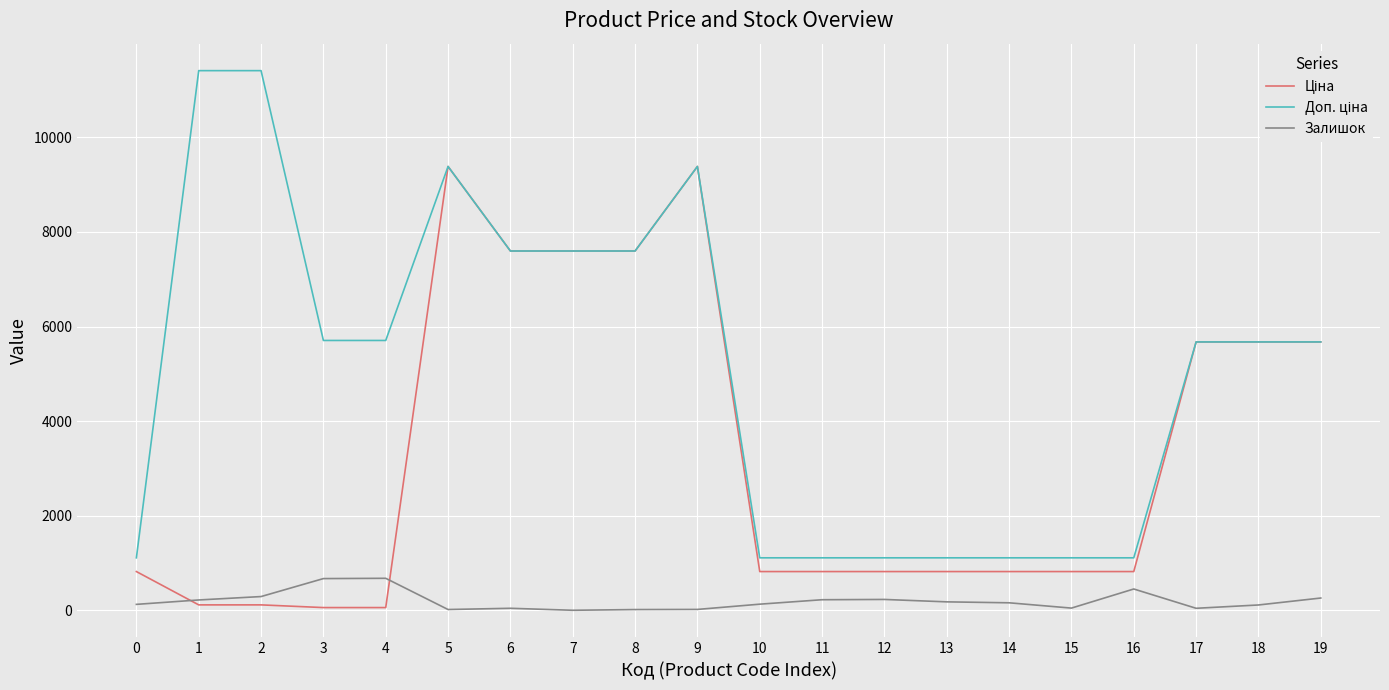

What is the total value across all series at 7?

15193.1